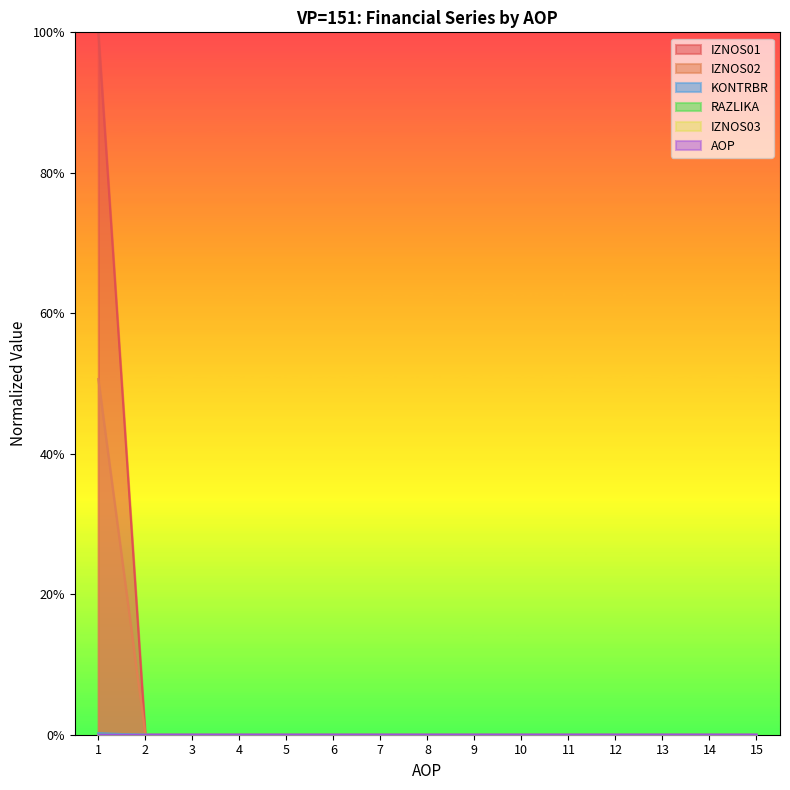

Where is KONTRBR nearest to the value 0?

2